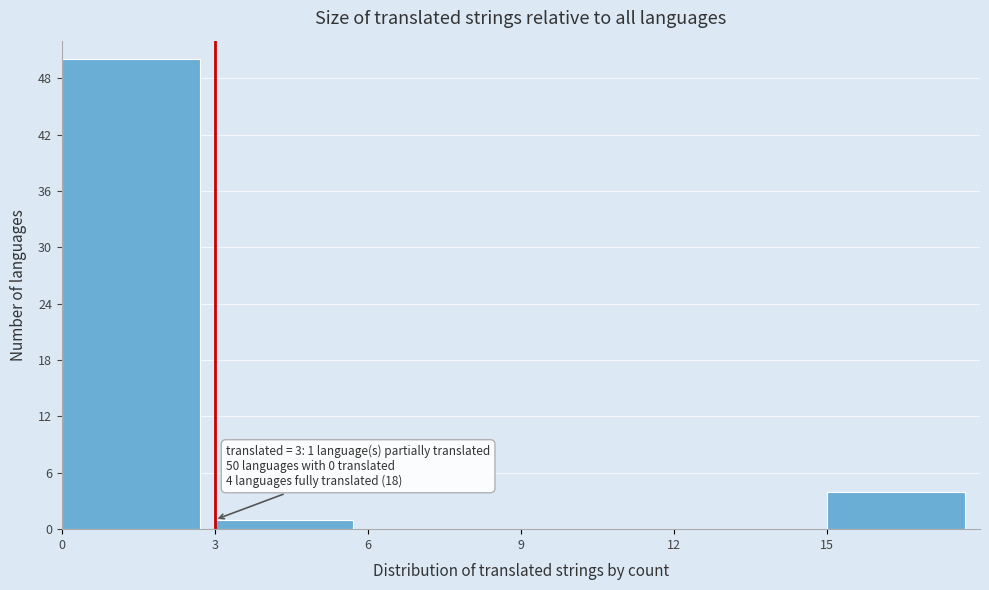

Which range on the x-axis has the tallest bar?

0 to 3